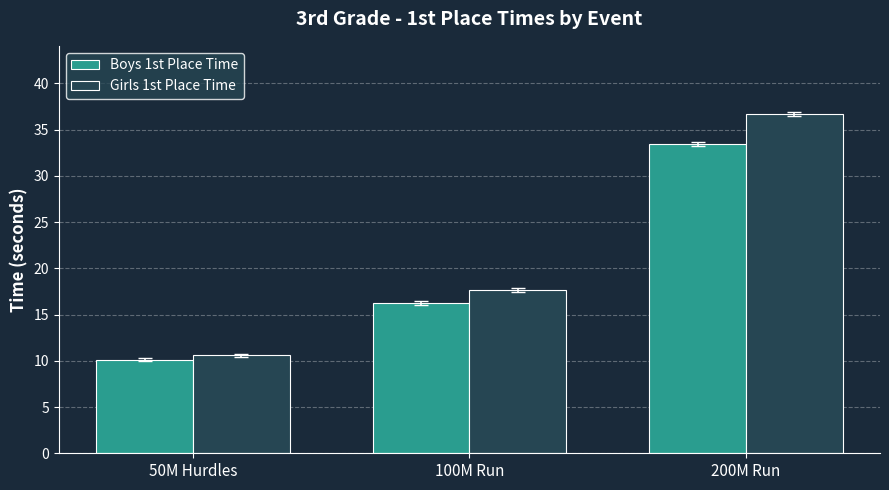

At how many categories does at least one series exceed 17?

2